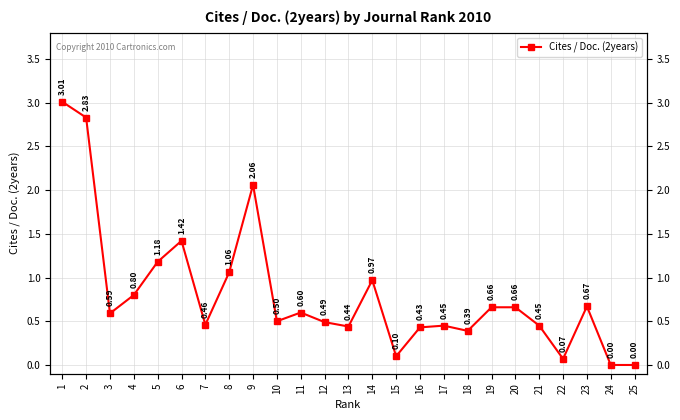

Read the value at 12.

0.5